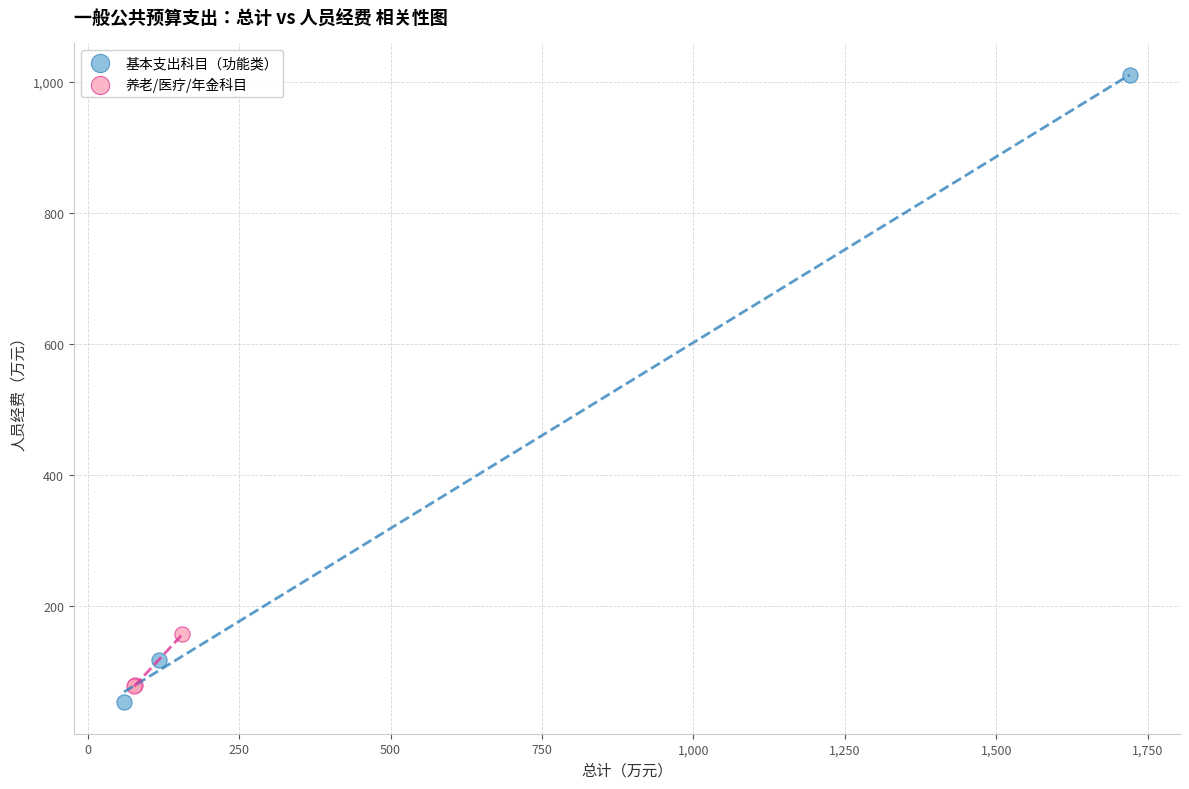

Which series has the largest Y range (max minus min)?

基本支出科目（功能类）